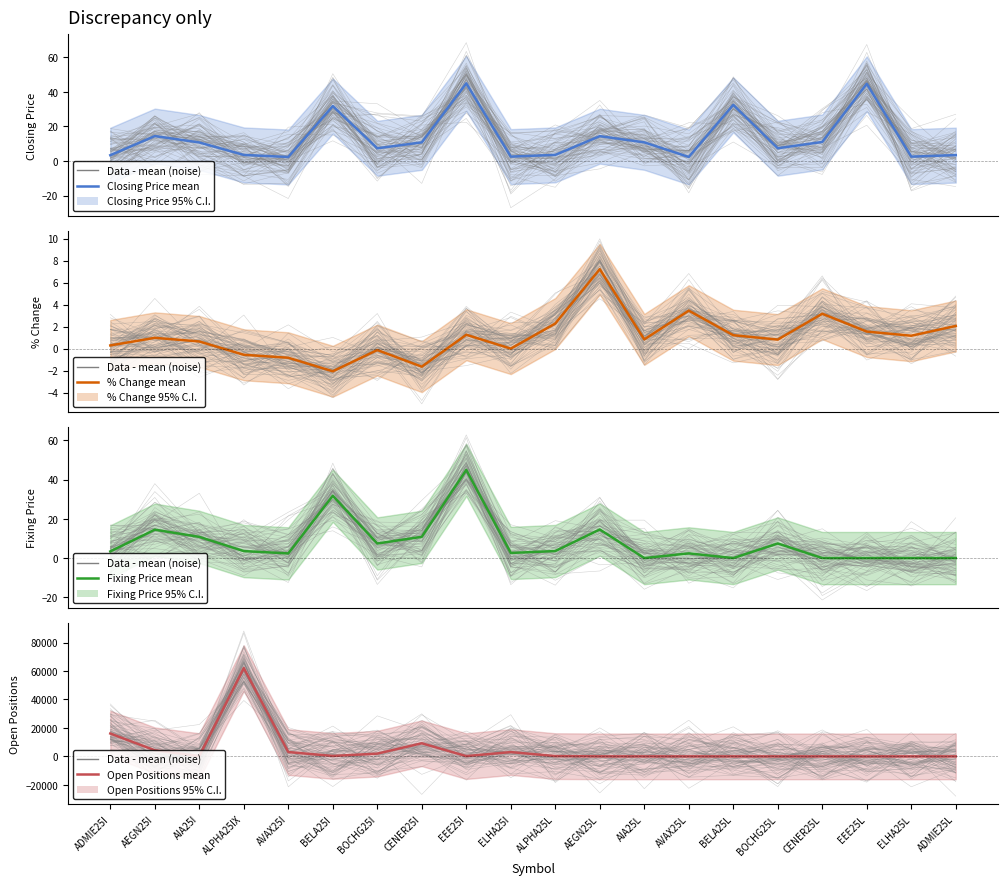

At which category does Fixing Price mean reach its first local valley?

AVAX25I